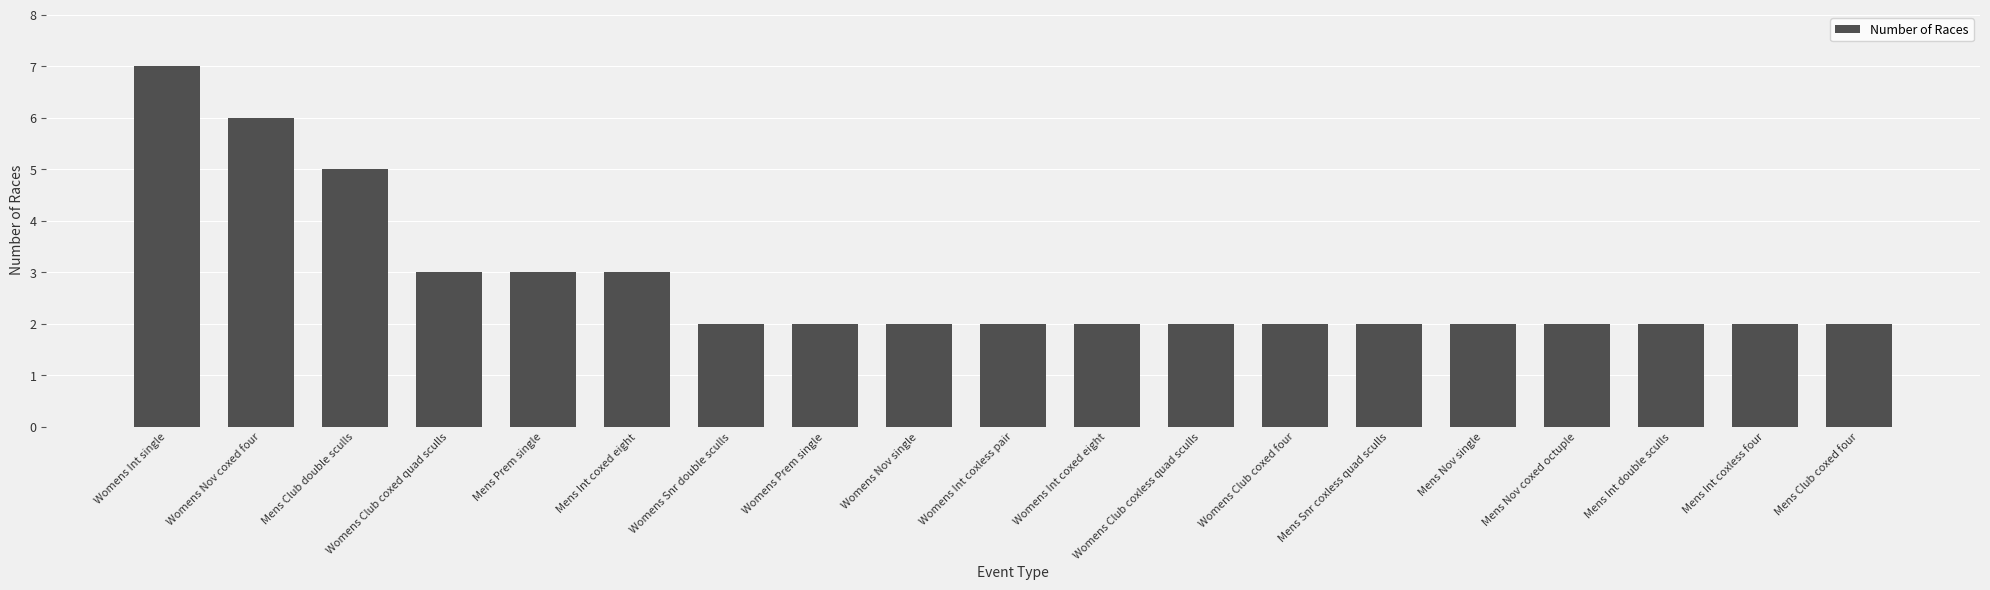

True or false: the data shows 7 at Womens Int single.

True